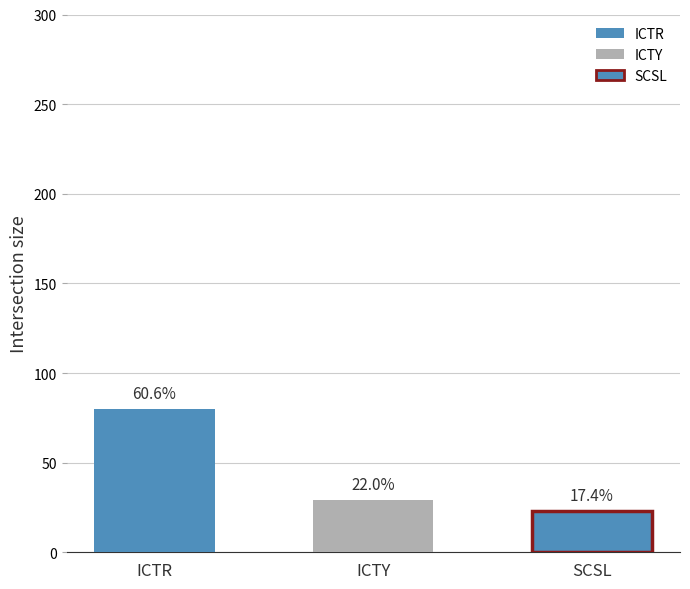

Reading right to left, list all the values displayed in this chart.

ICTR: SCSL=0	ICTY=0	ICTR=80
ICTY: SCSL=0	ICTY=29	ICTR=0
SCSL: SCSL=23	ICTY=0	ICTR=0